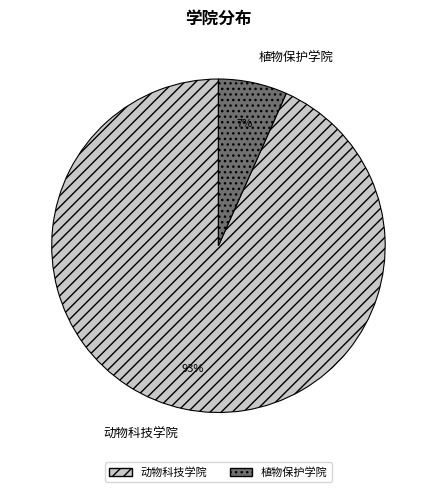

Which slice is the largest?

动物科技学院